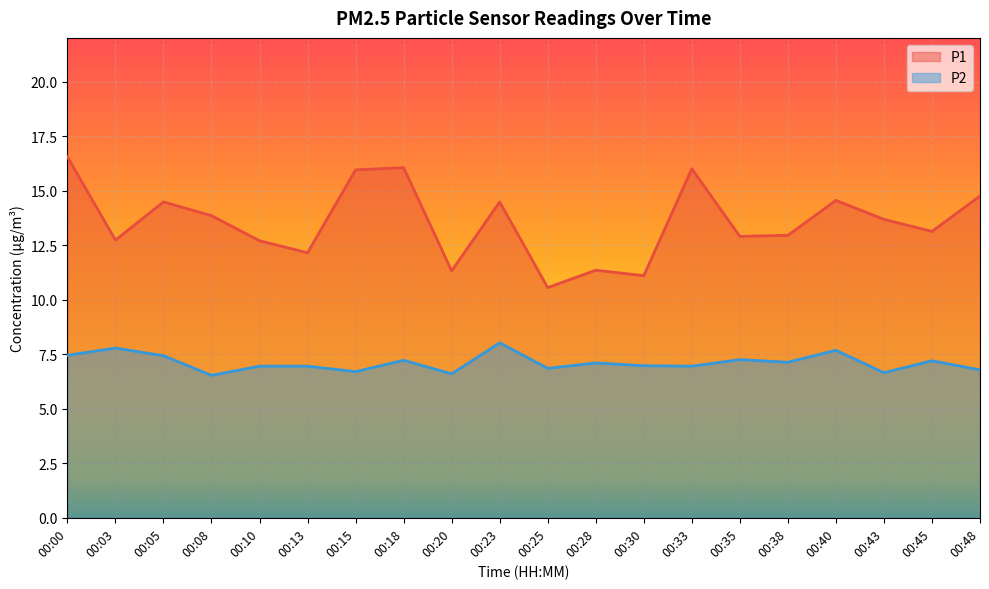

List the series in order of their peak value, lowest first.

P2, P1